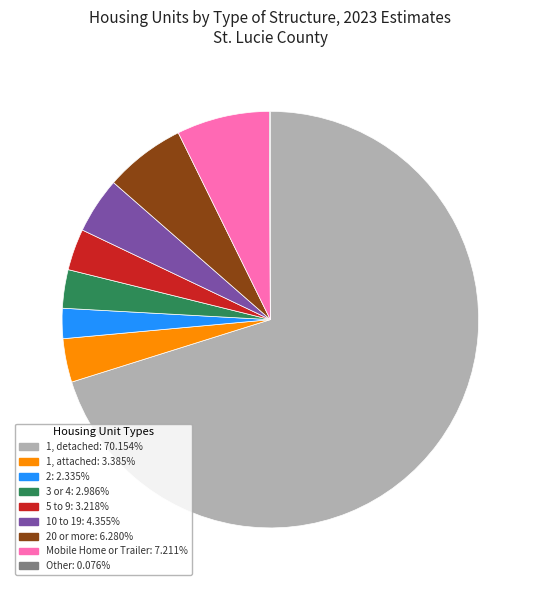

Is there any slice that represents more than half of the pie?

Yes